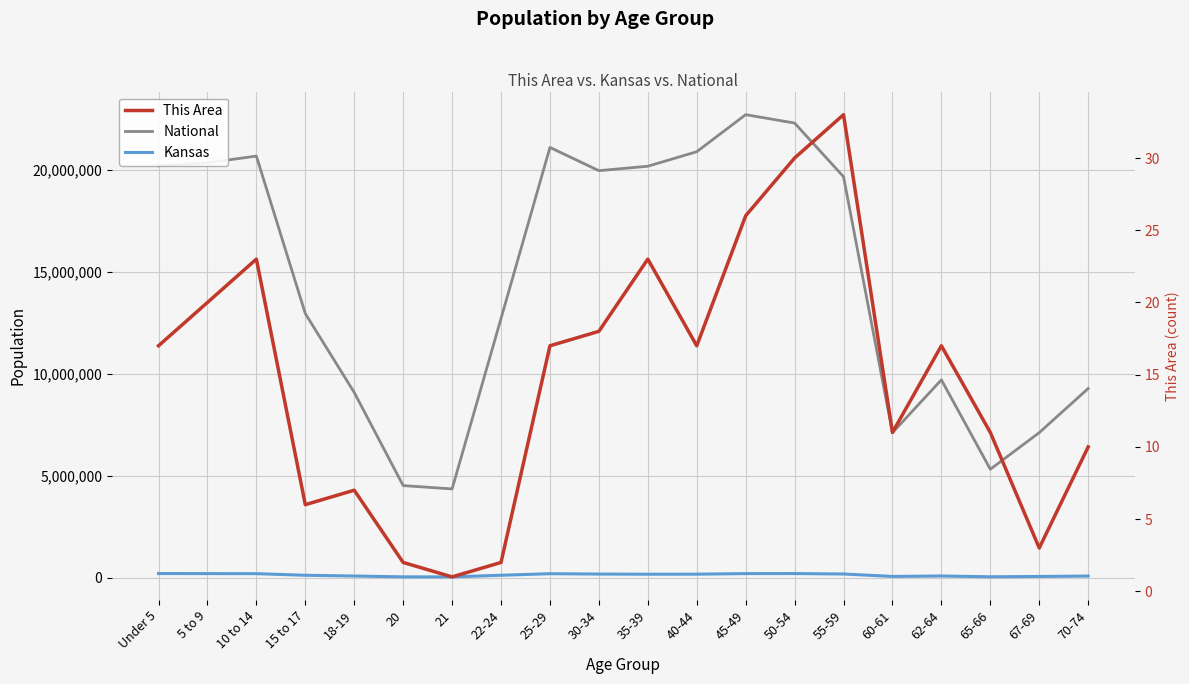

Which series has the widest spread of values?

National